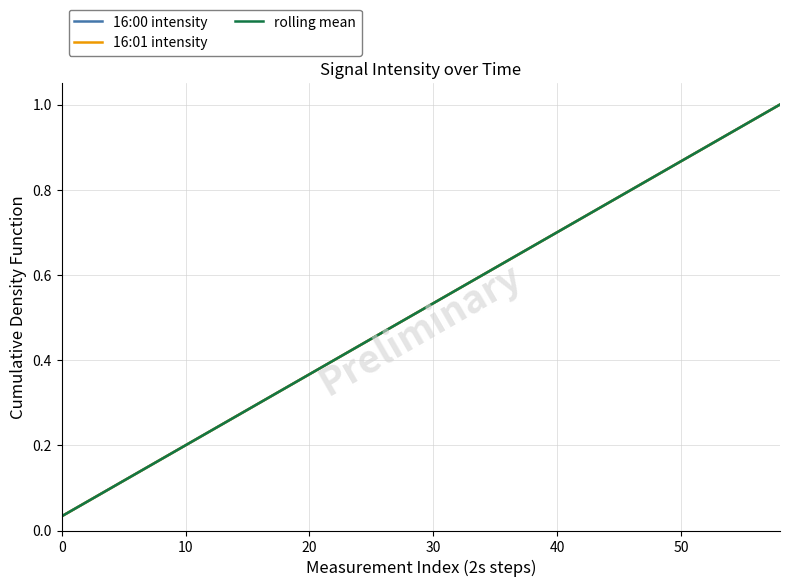

What is the difference between the maximum and minimum values in the rolling mean series?

1.0